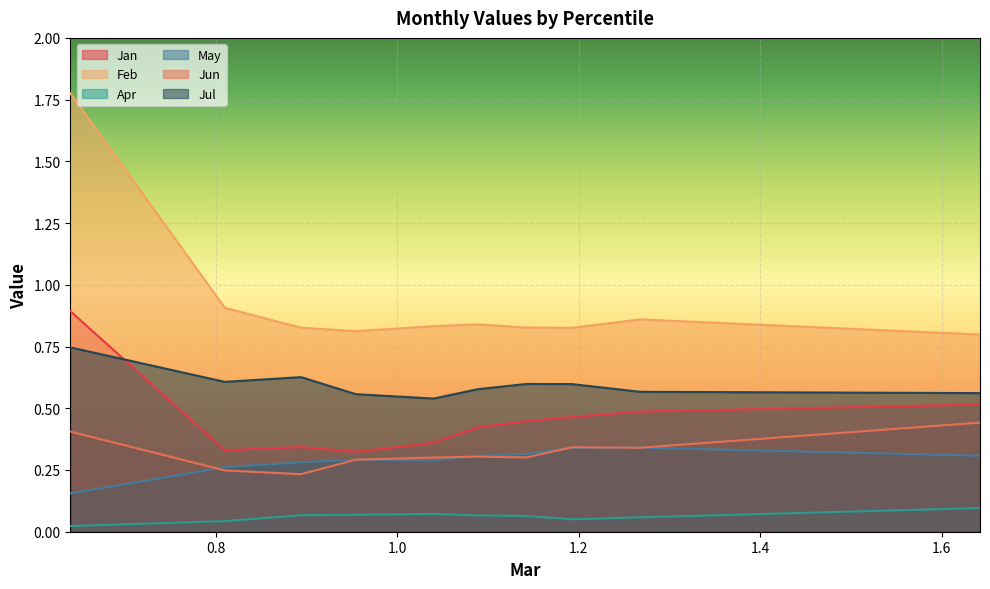

True or false: May and Feb cross at least once.

False